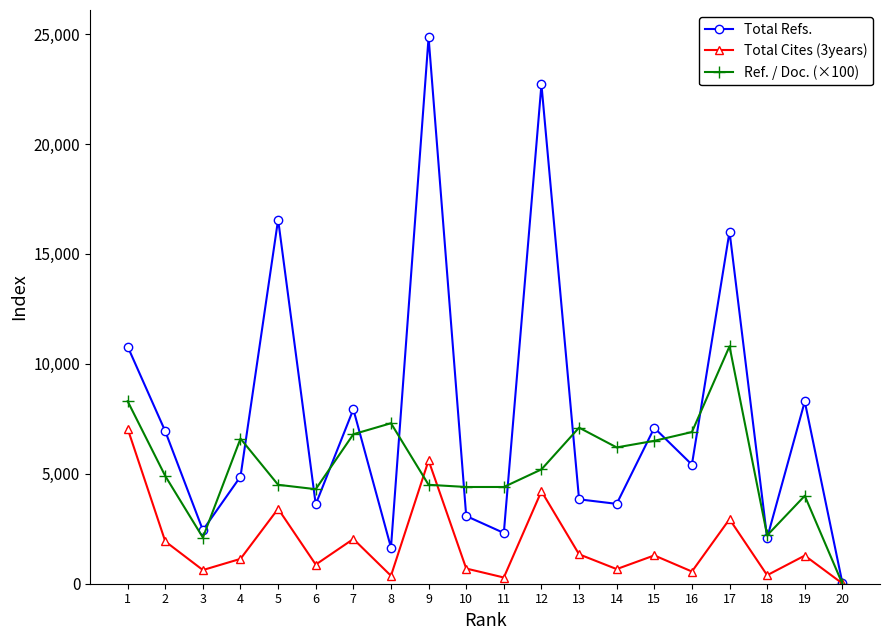

True or false: Total Cites (3years) has a value of 3409 at 5.

True